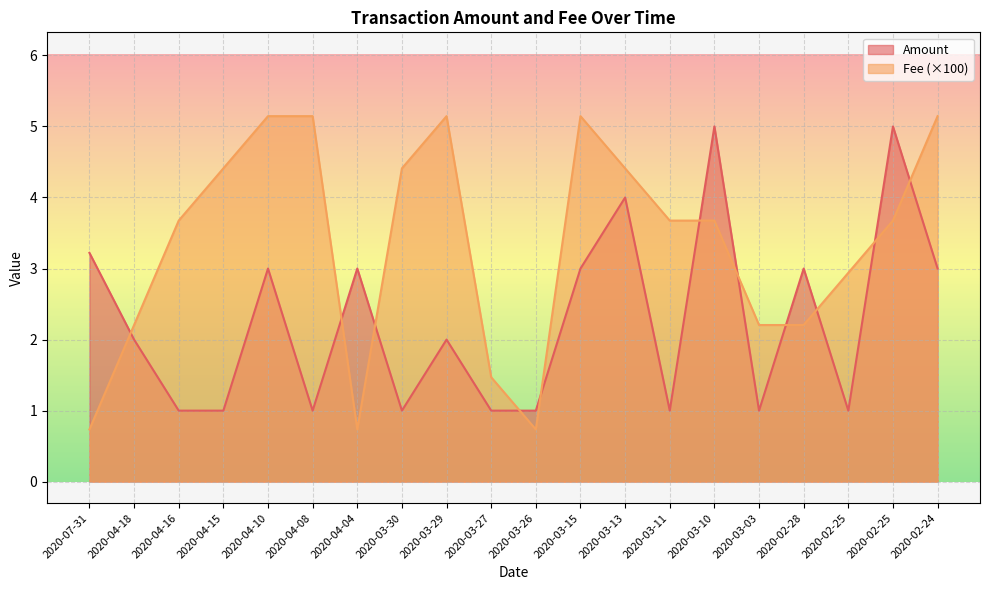

True or false: Amount has a value of 1.0 at 2020-04-15.

True